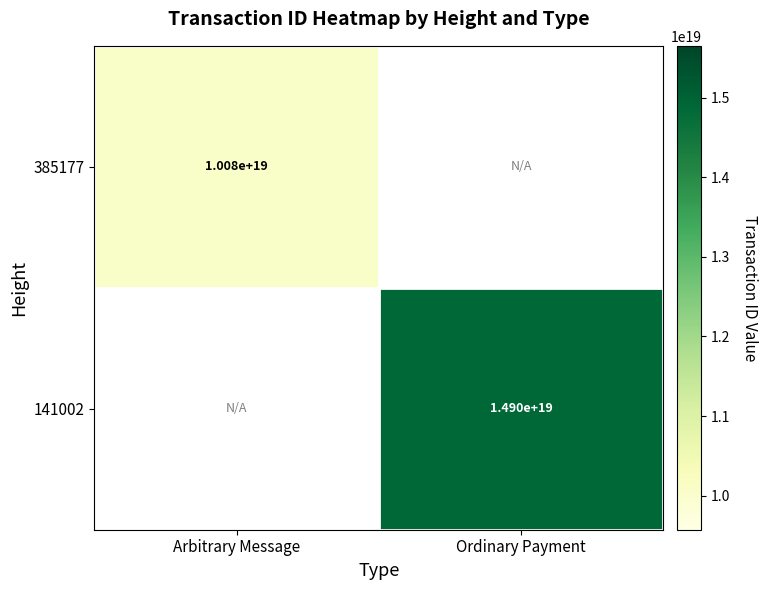

How many series are shown in this chart?

2